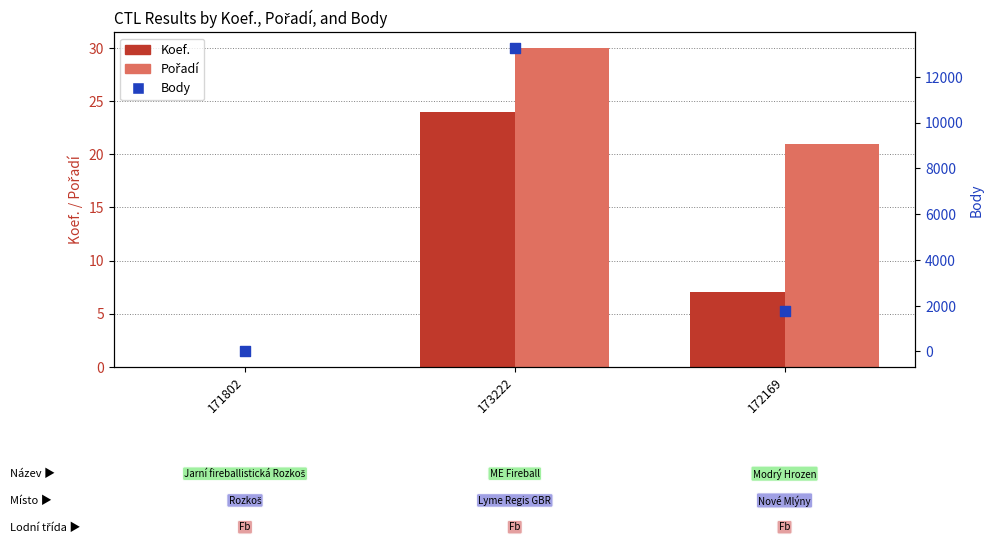

What is the total value across all series at 172169?

1819